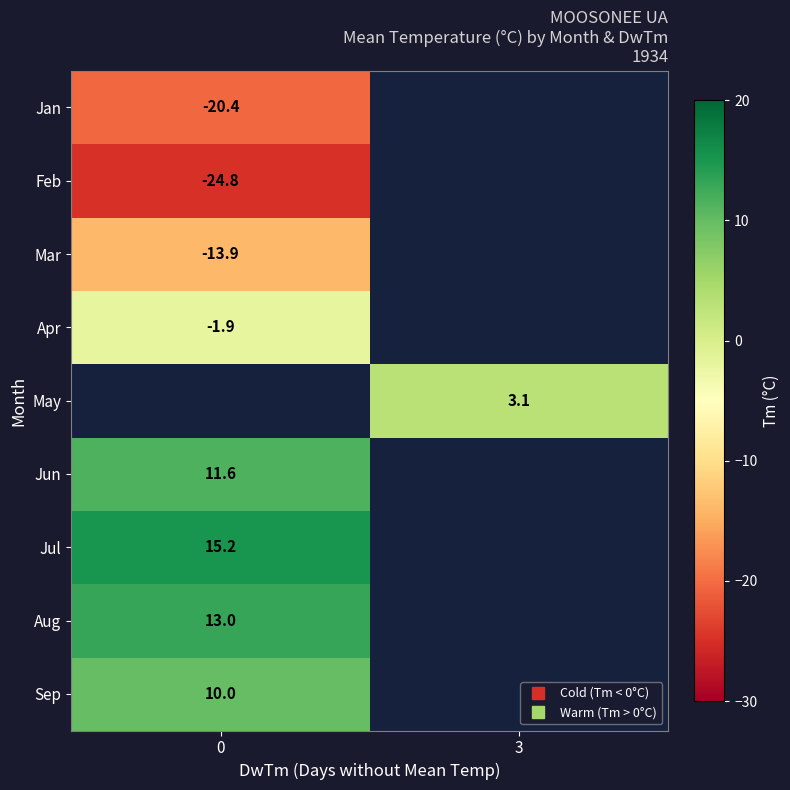

True or false: Jan has a value of -20.4 at 0.

True